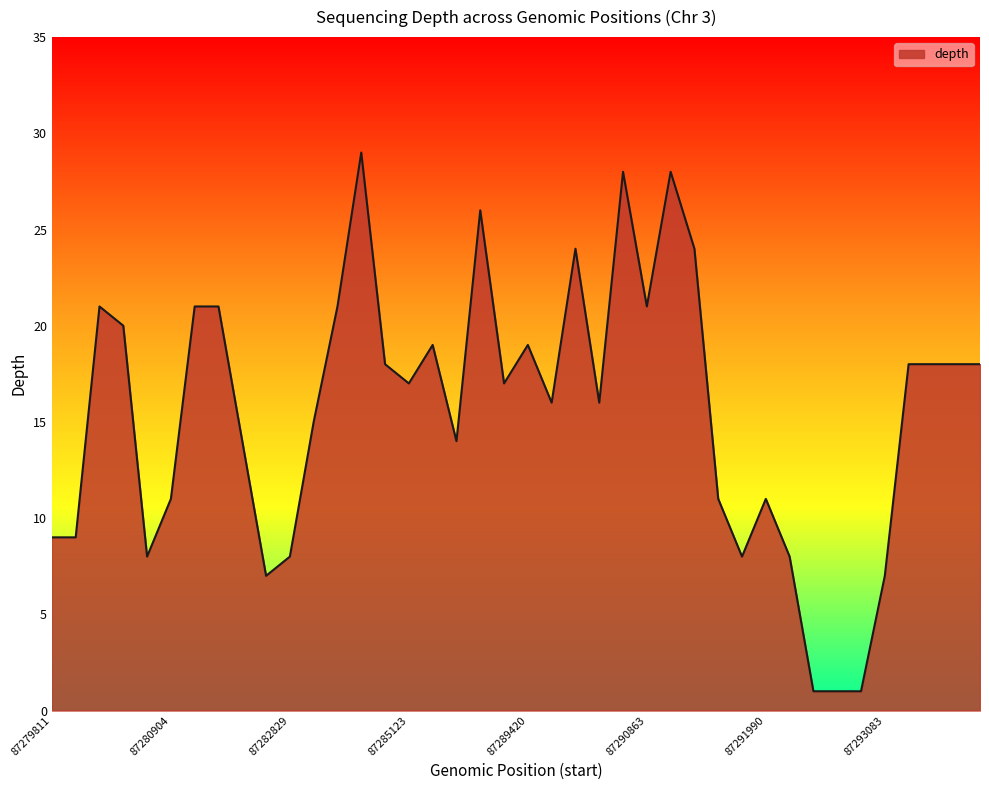

What is the difference between the maximum and minimum values?

28